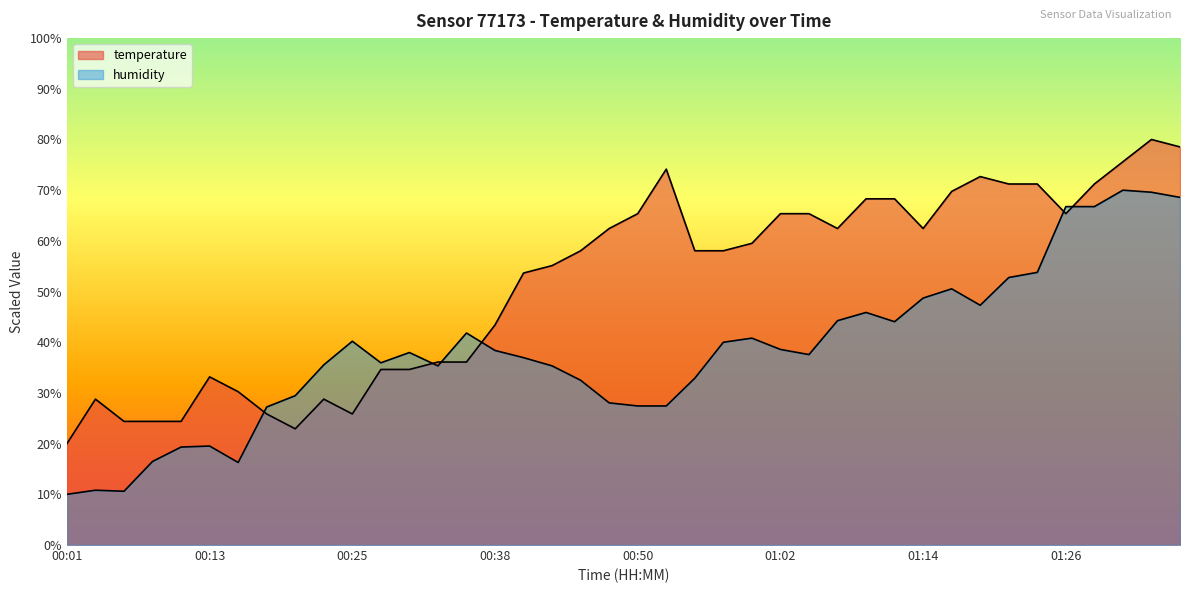

How many values in the temperature series are below 58?

18